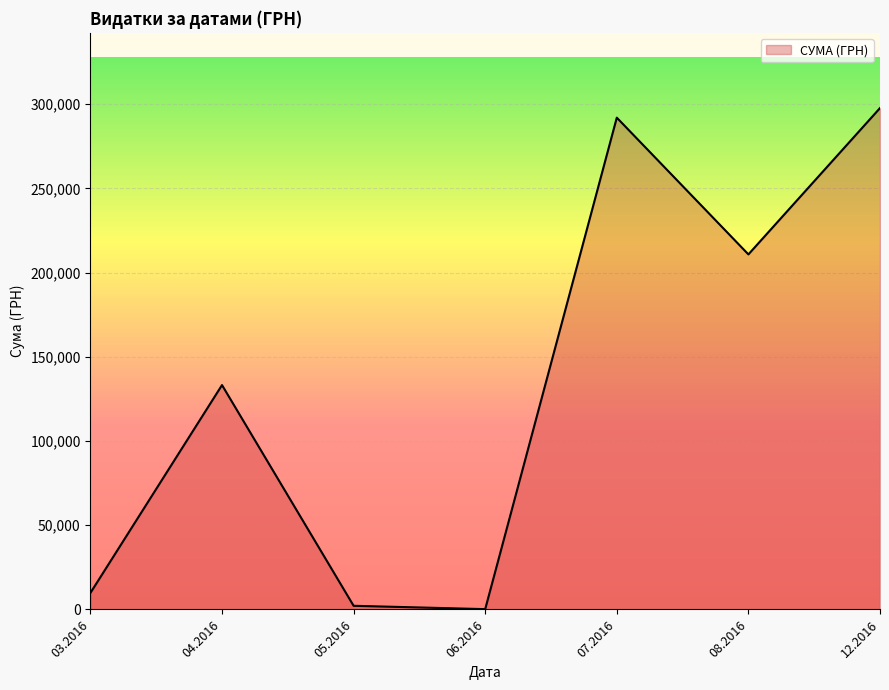

Where is the first local maximum?

04.2016